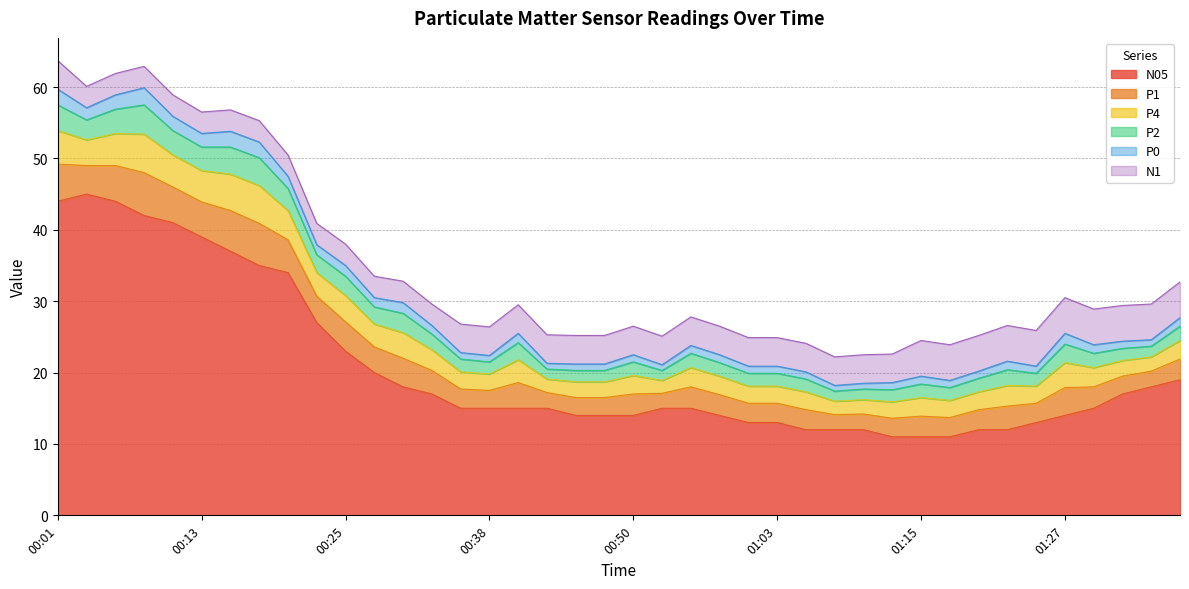

Between which two adjacent categories do N1 and P4 first intersect?

00:30 and 00:33